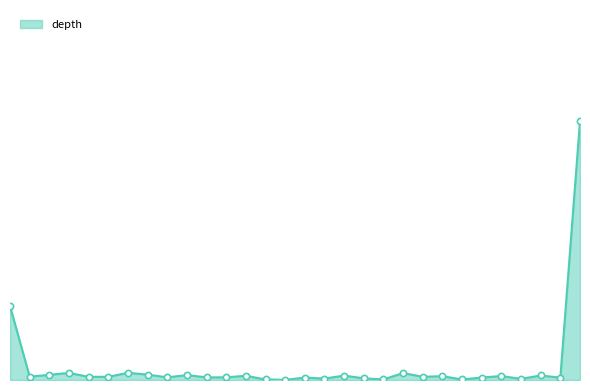

Is this an area chart (filled region under the line)?

Yes